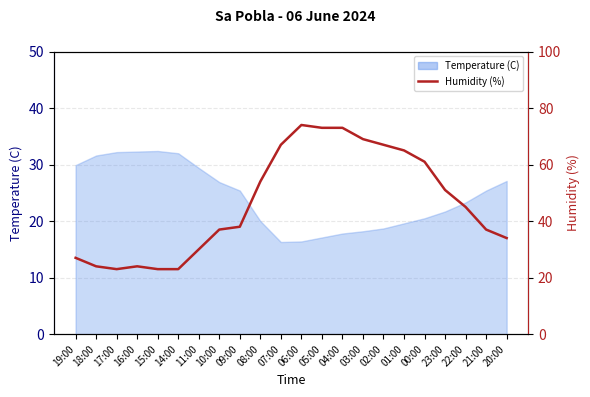

Reading left to right, list all the values displayed in this chart.

19:00=27	18:00=24	17:00=23	16:00=24	15:00=23	14:00=23	11:00=30	10:00=37	09:00=38	08:00=54	07:00=67	06:00=74	05:00=73	04:00=73	03:00=69	02:00=67	01:00=65	00:00=61	23:00=51	22:00=45	21:00=37	20:00=34